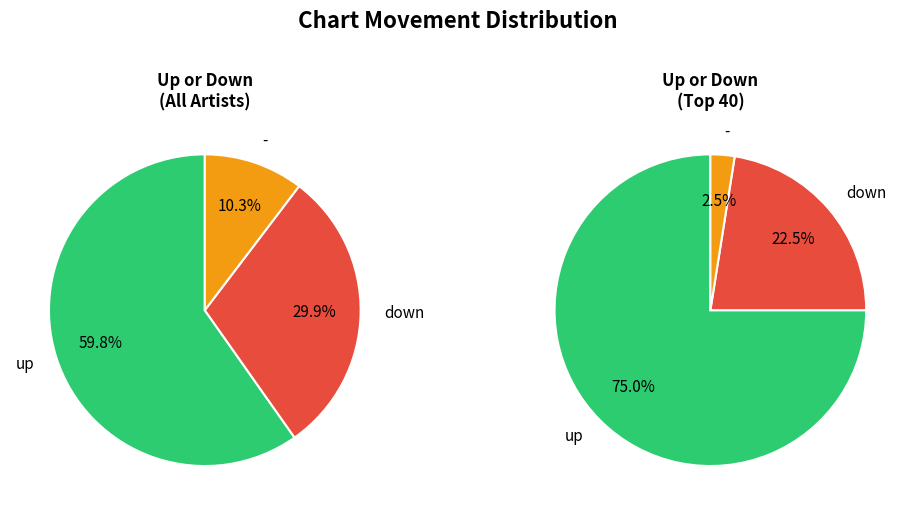

What is the ratio of the value at - to the value at down?

0.3